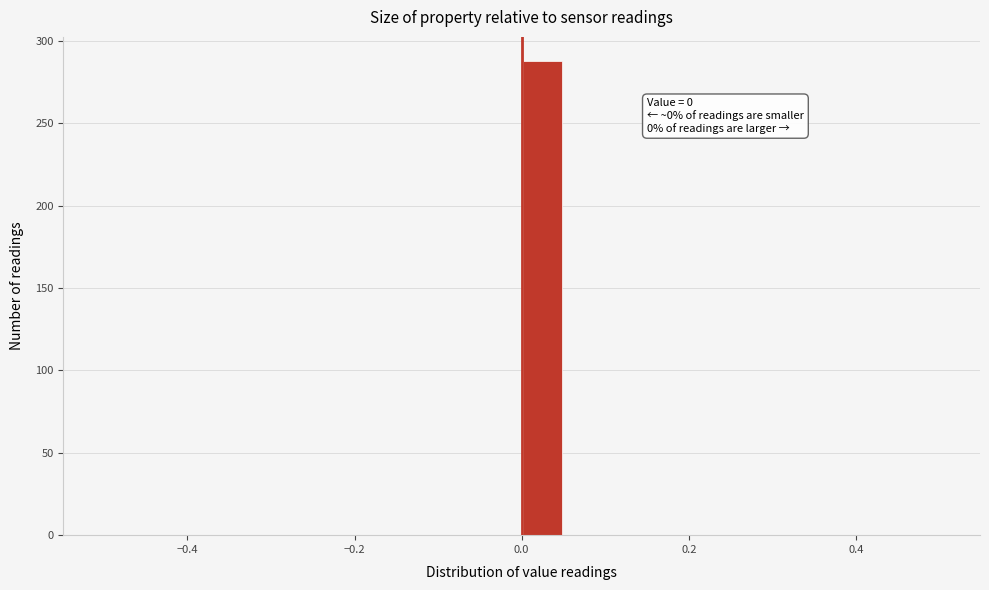

Around what value on the x-axis is the tallest bar? Give the approximate position of its centre, as read against the axis.

0.02